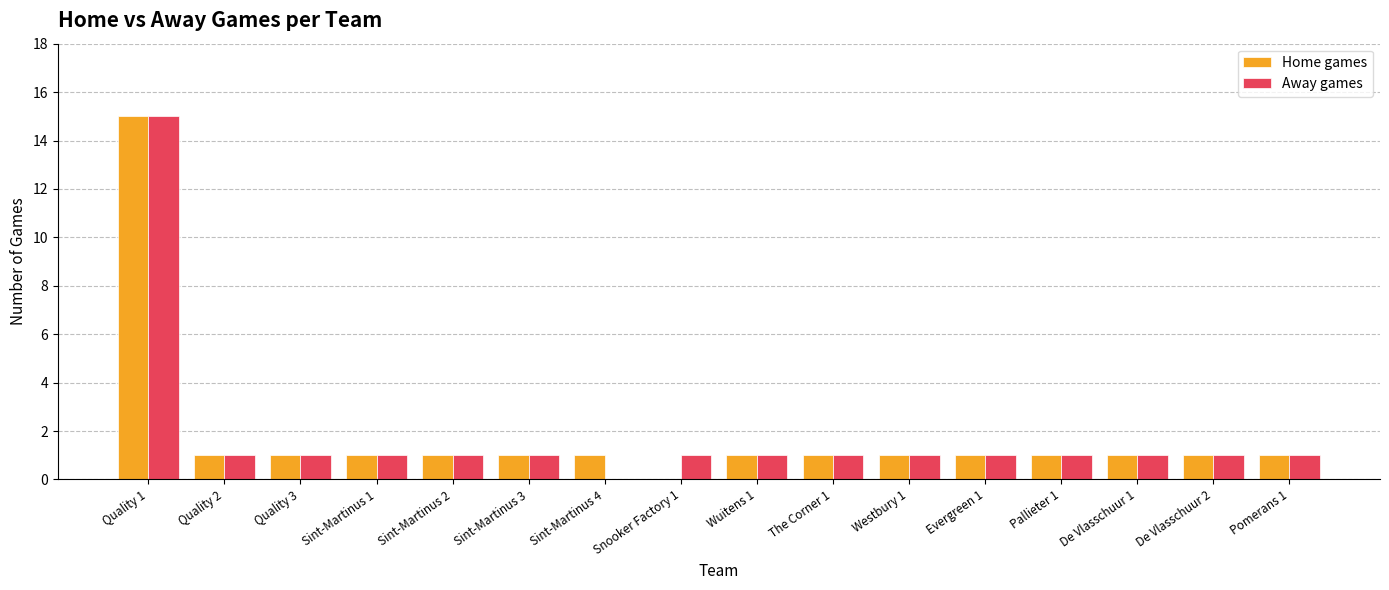

What is the total value across all series at Westbury 1?

2